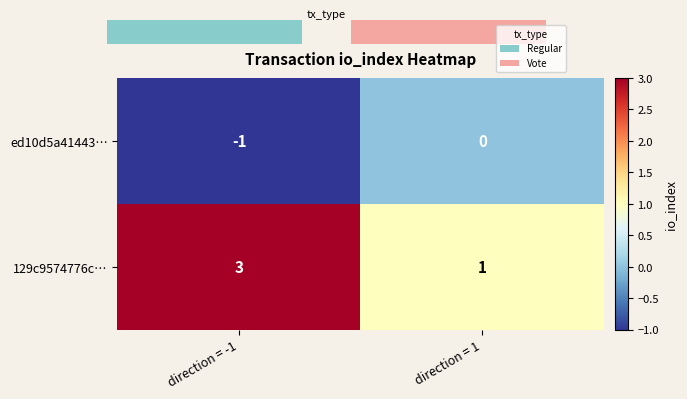

At which label does 129c9574776c… reach its minimum?

direction = 1